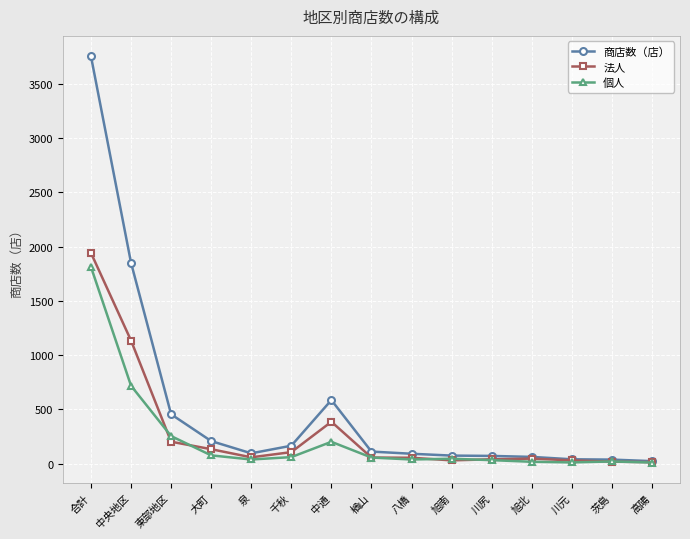

What is the label of the 1st point from the right?

高陽